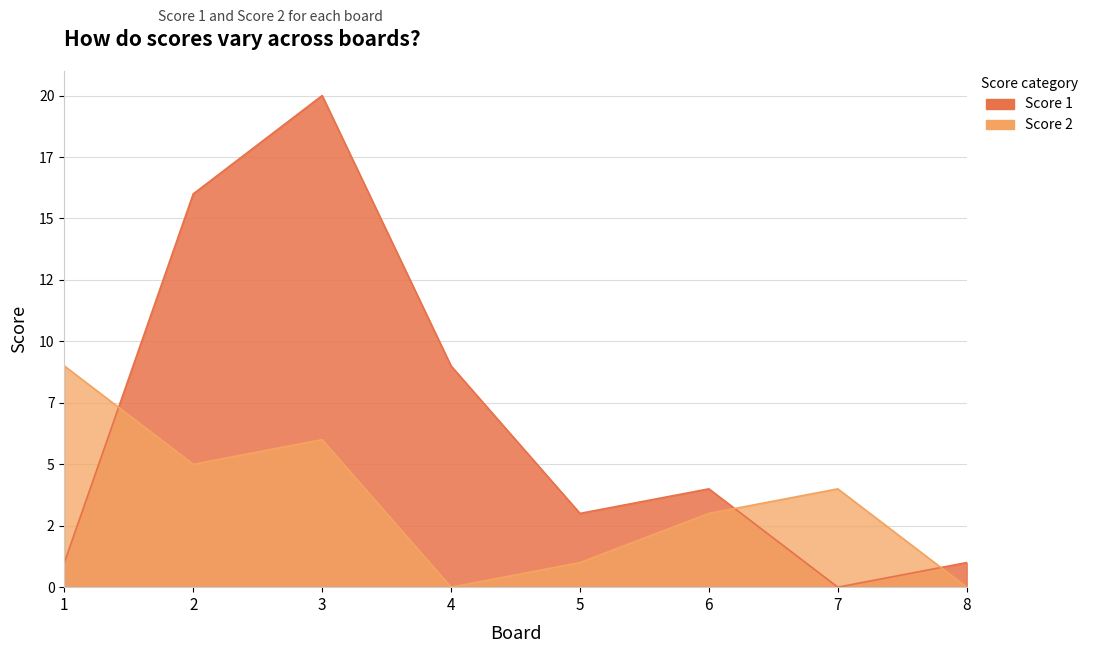

Which category has the highest value in the Score 1 series?

3